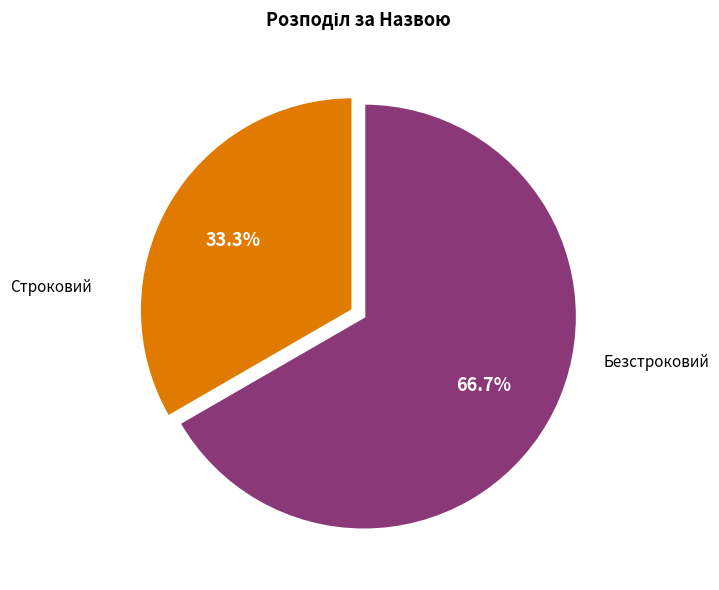

Is there any slice that represents more than half of the pie?

Yes